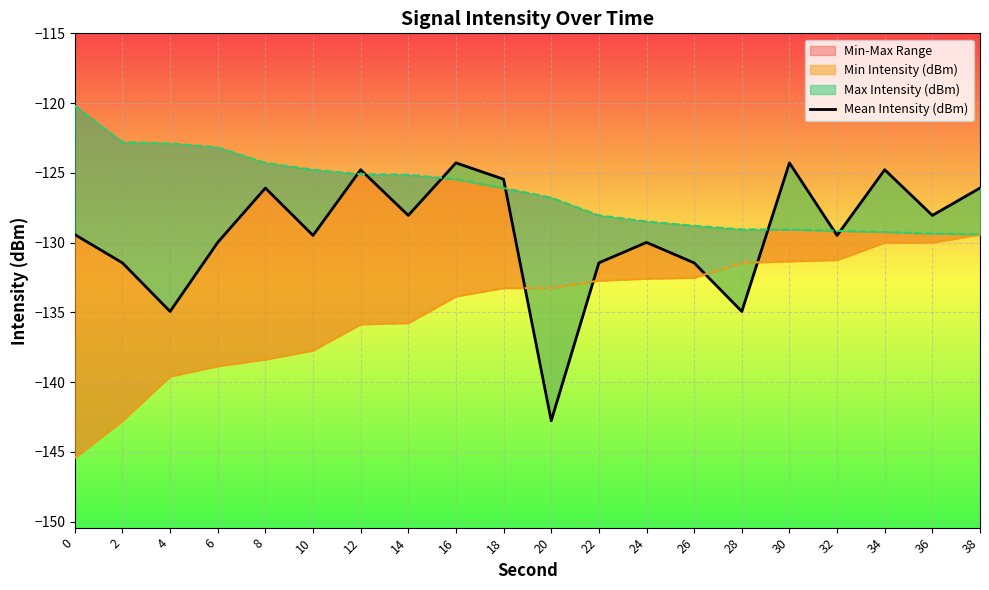

What is the minimum value shown in the chart?

-142.8